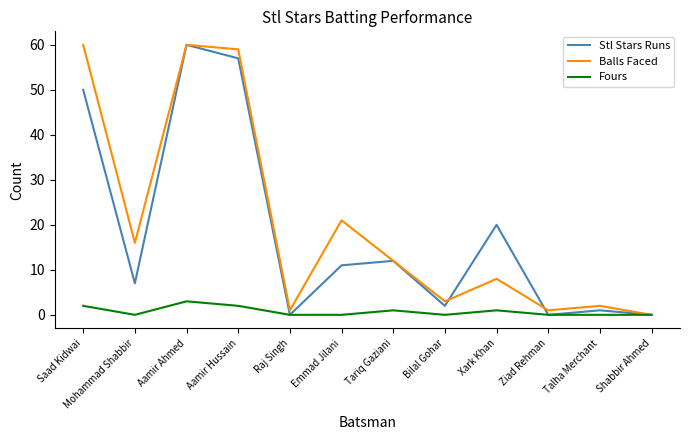

At how many categories does at least one series exceed 15?

6